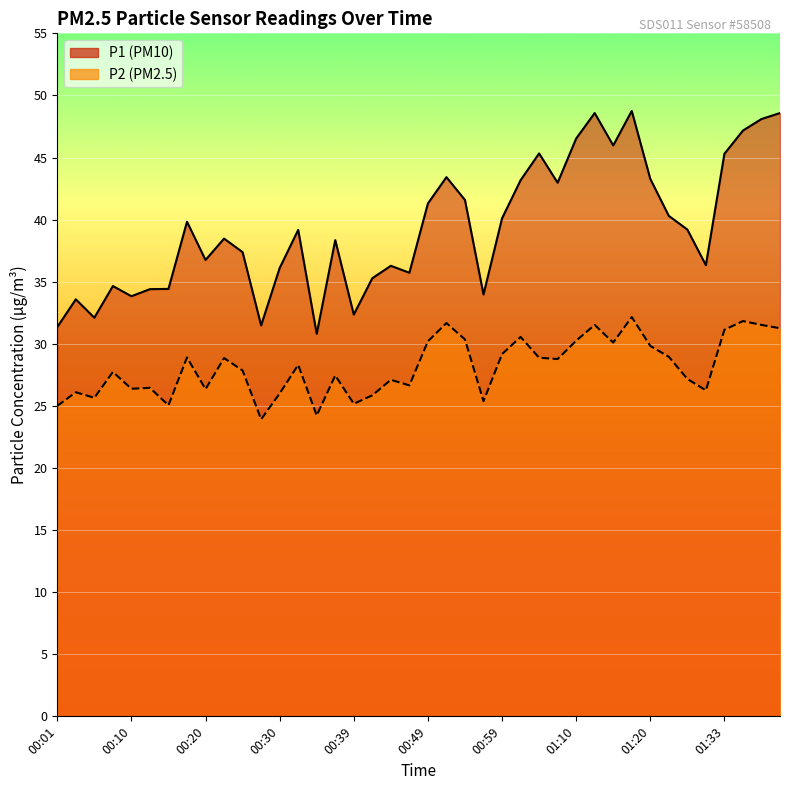

How many values in the P2 series exceed 28?

20